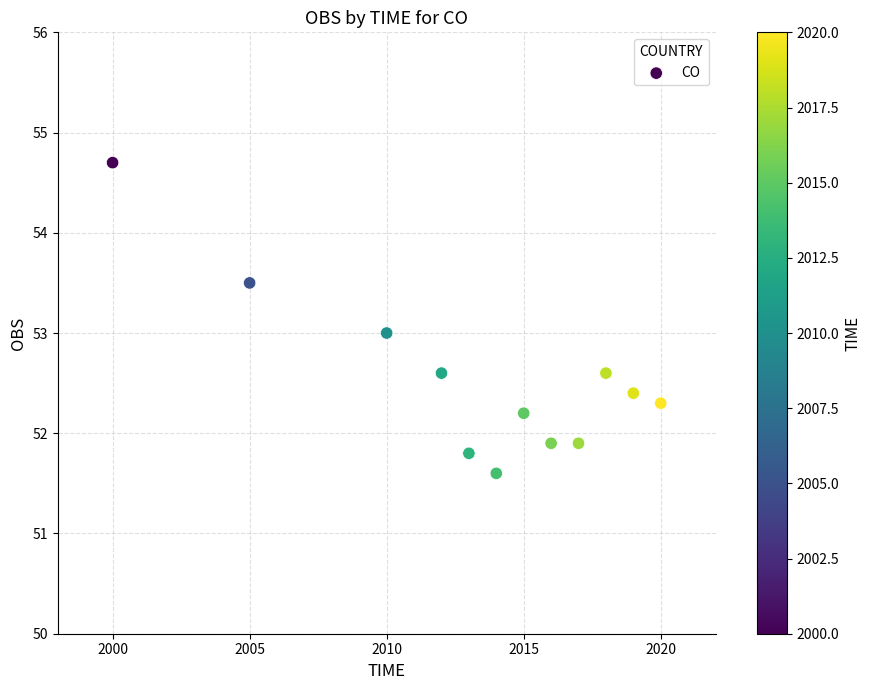

What is the range of X values (max minus min)?

20.0